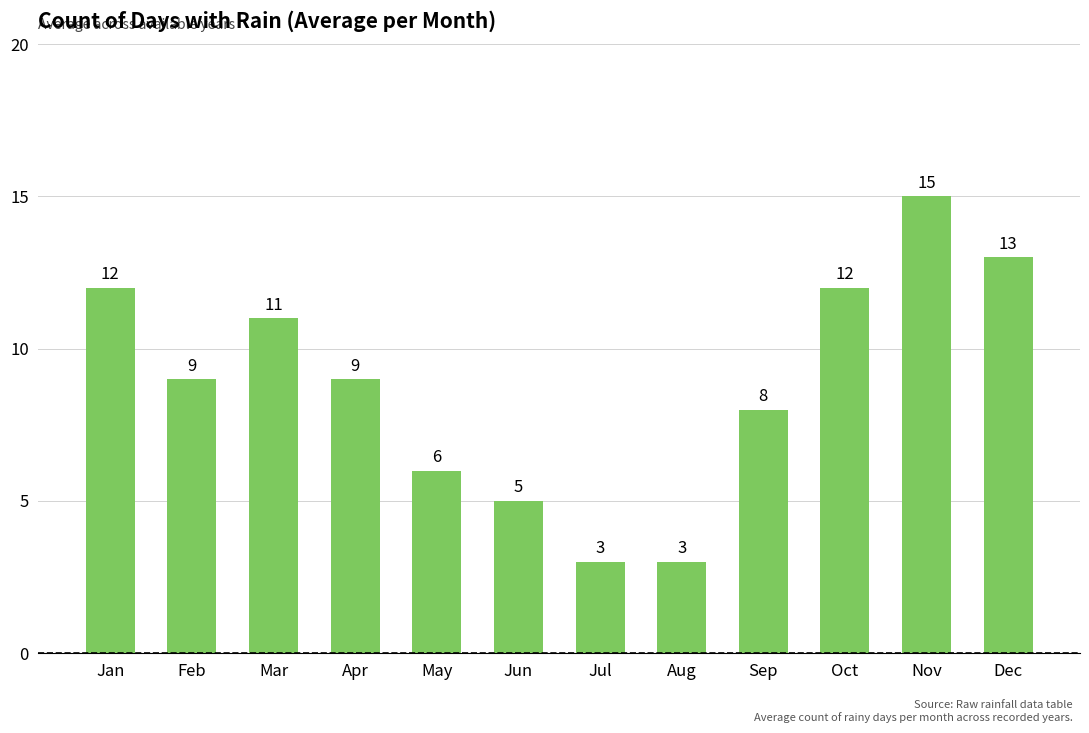

What is the value of the 7th bar from the left?

3